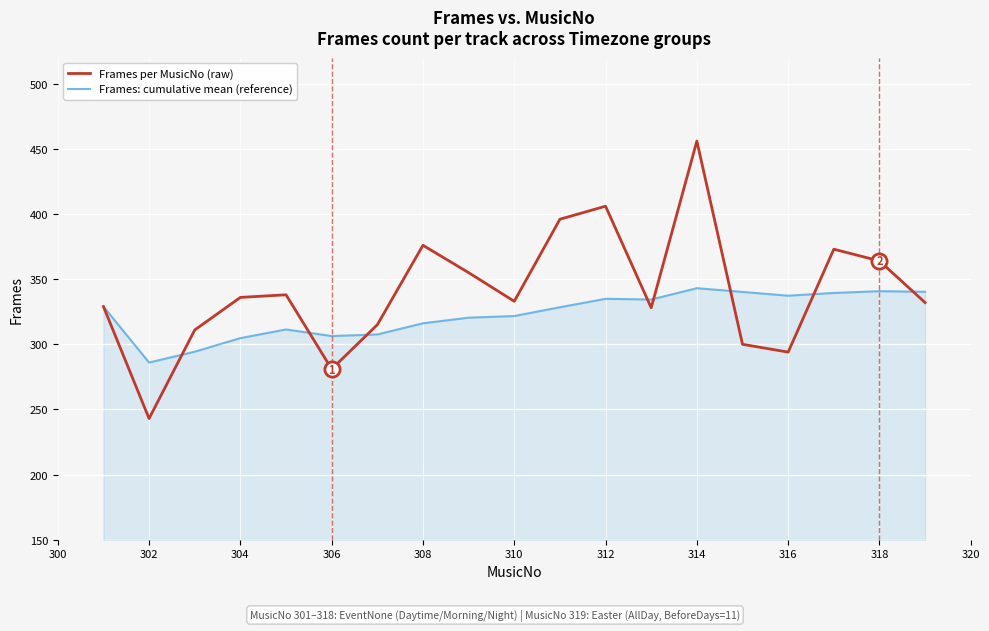

At how many categories does at least one series exceed 371?

5